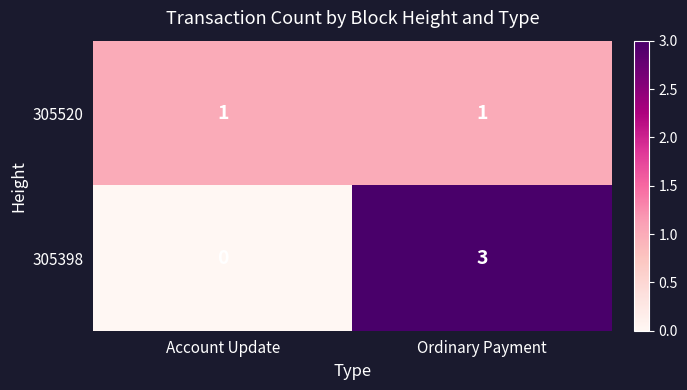

How many series are shown in this chart?

2